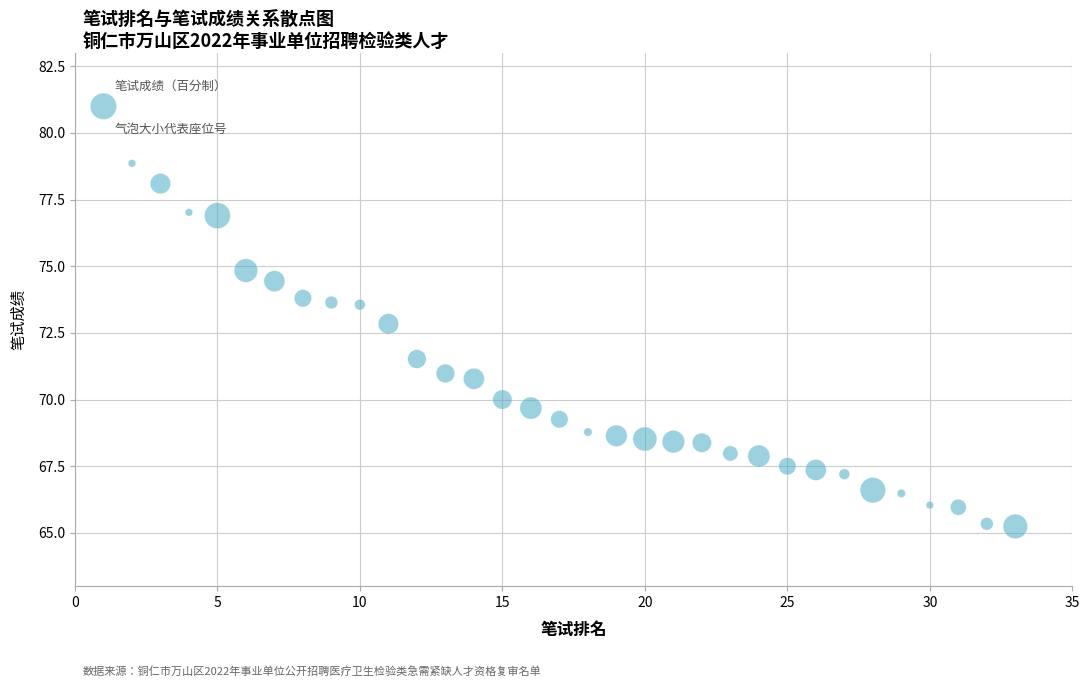

What is the range of X values (max minus min)?

32.0